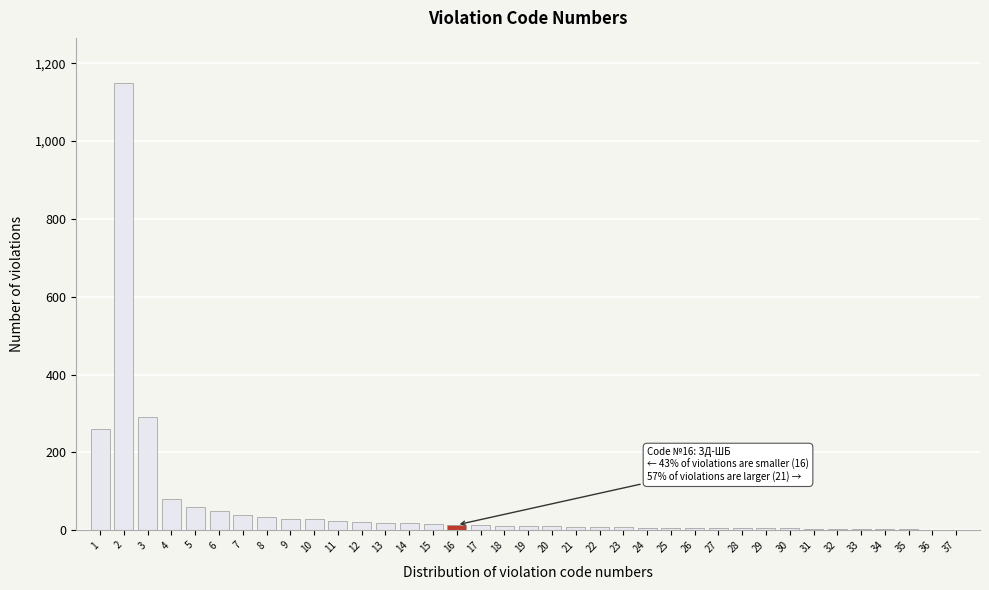

What is the sum of all values?

2271